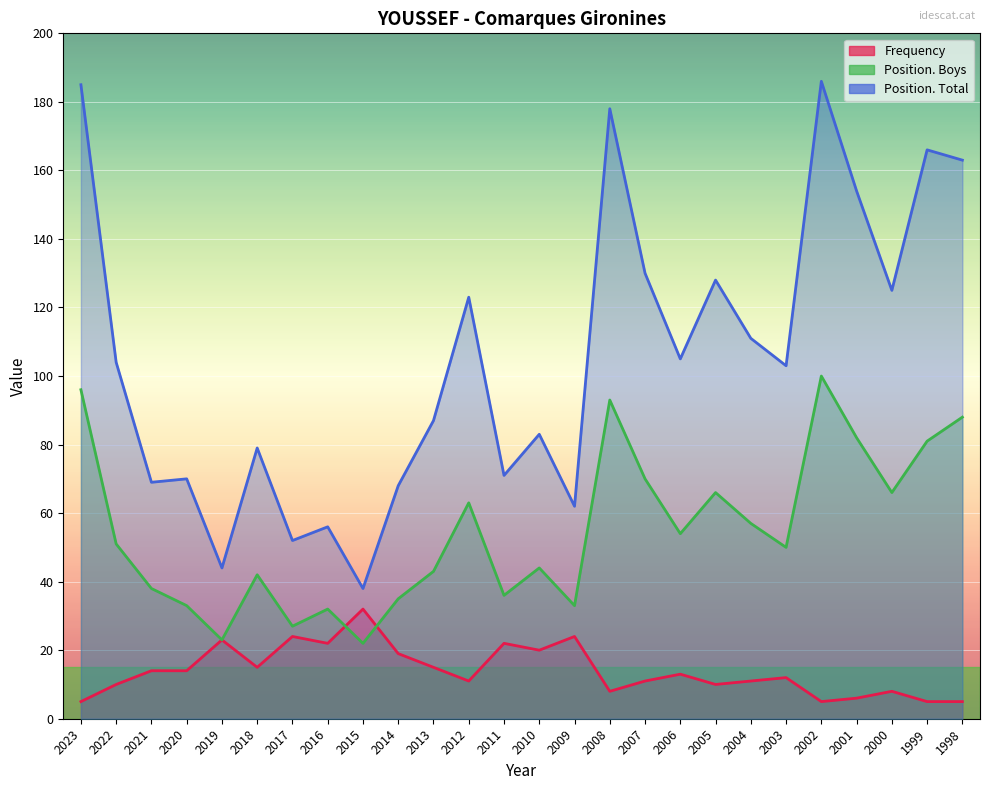

What is the maximum value for Position. Total?

186